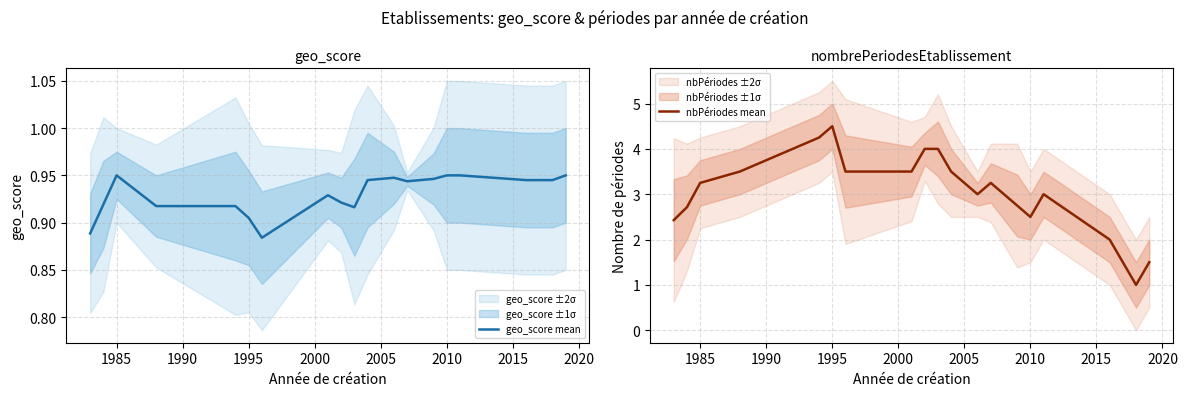

What is the maximum value shown in the chart?

4.5